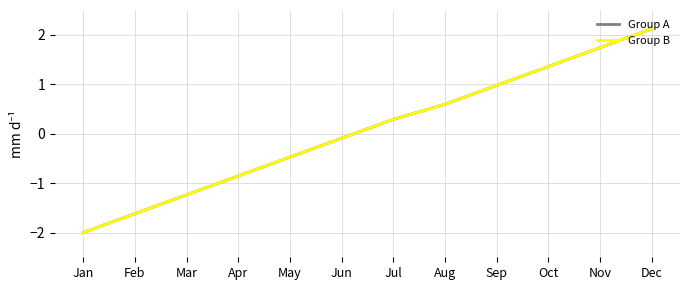

Does the chart display data point markers on the line(s)?

No